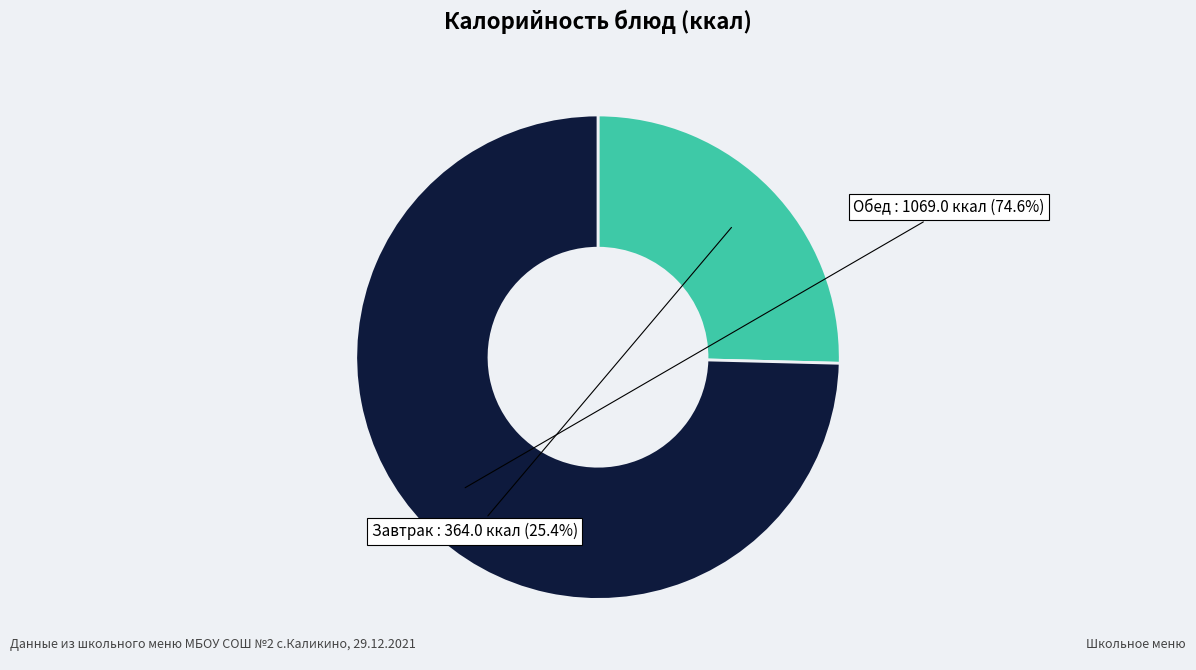

Is there a majority slice in this chart?

Yes